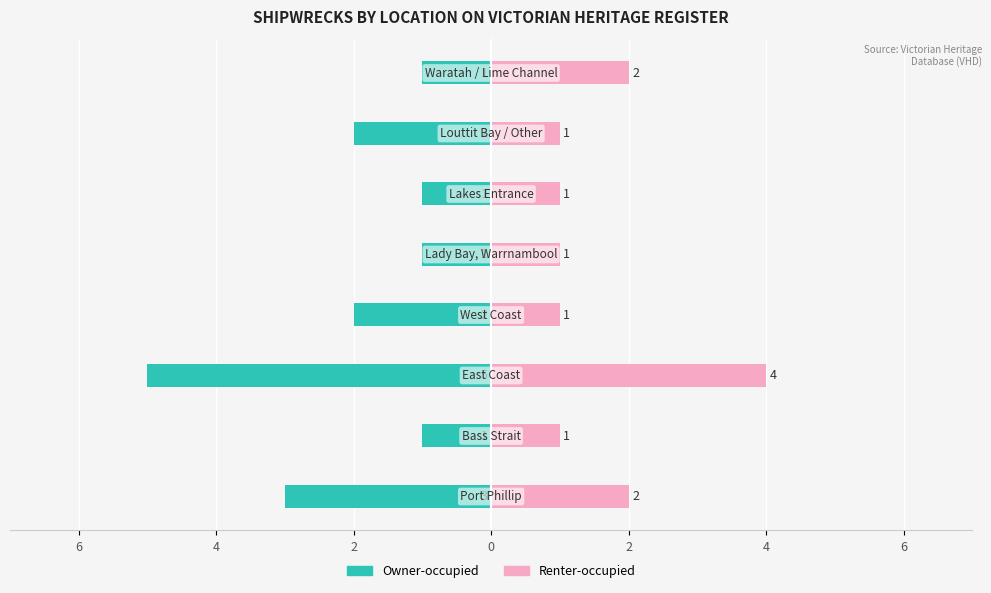

Reading left to right, list all the values displayed in this chart.

Owner-occupied: -3	-1	-5	-2	-1	-1	-2	-1
Renter-occupied: 2	1	4	1	1	1	1	2